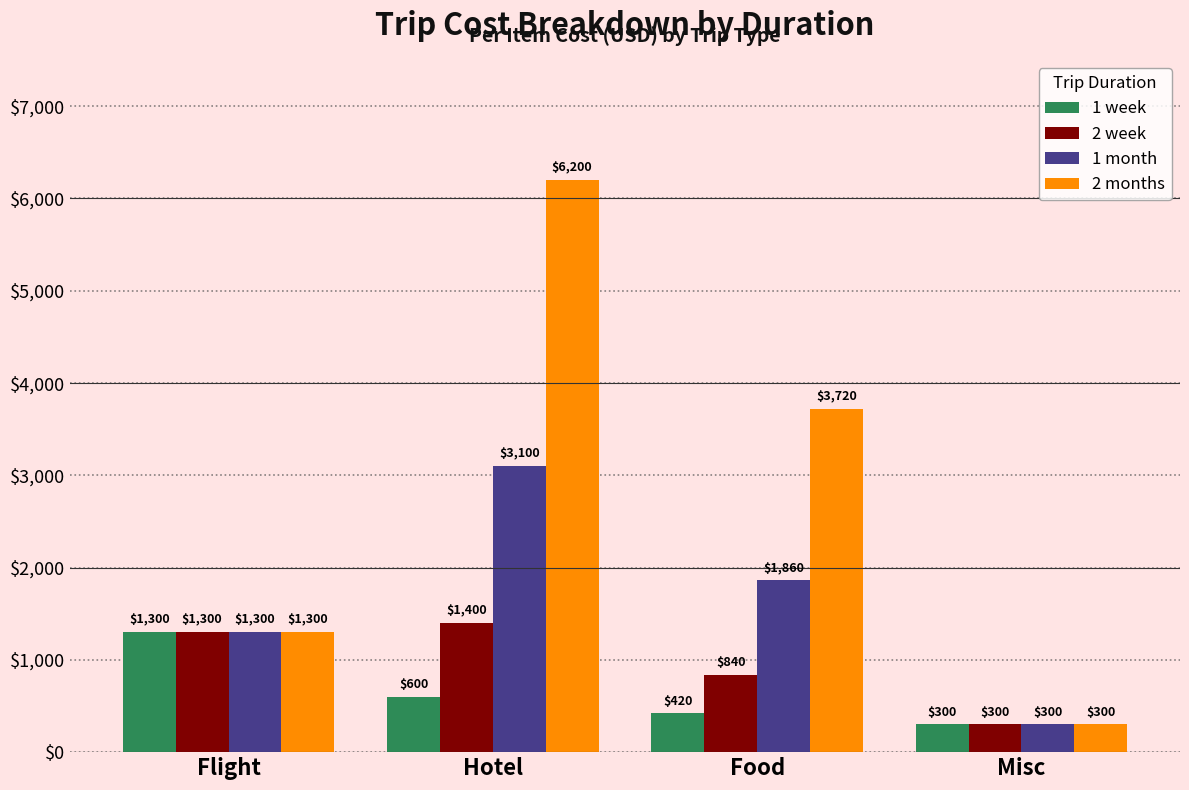

True or false: 2 week has a value of 432 at Hotel.

False